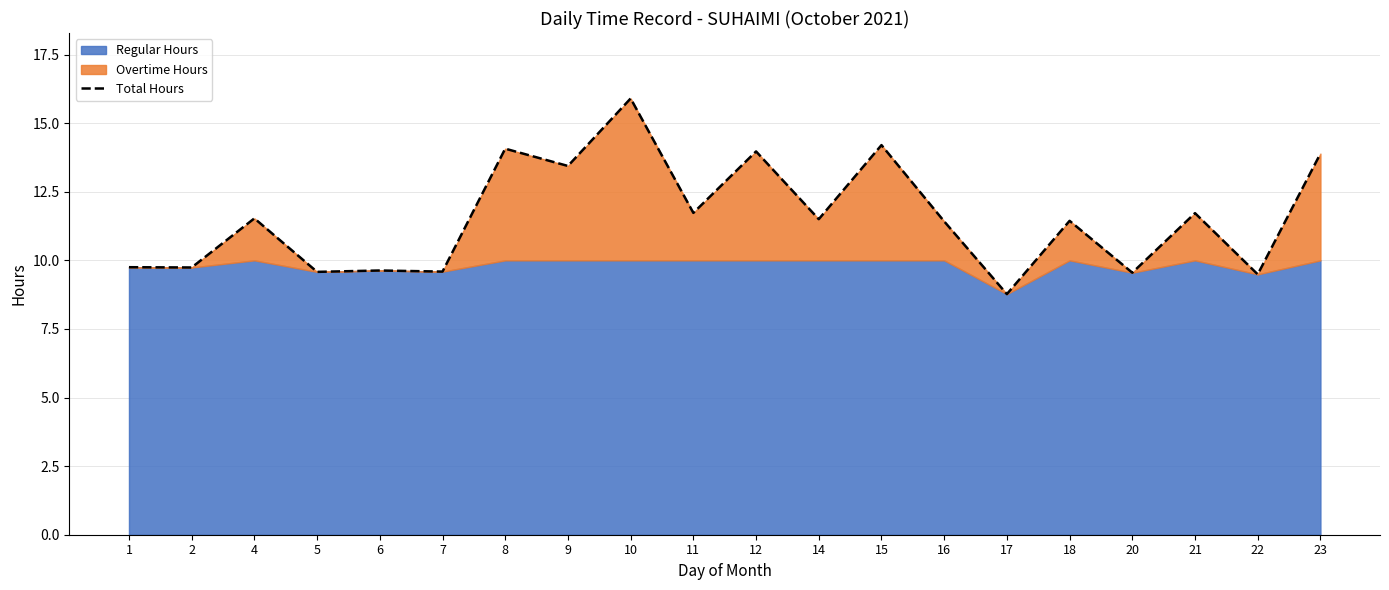

What is the value of the 2nd point from the left?

9.7